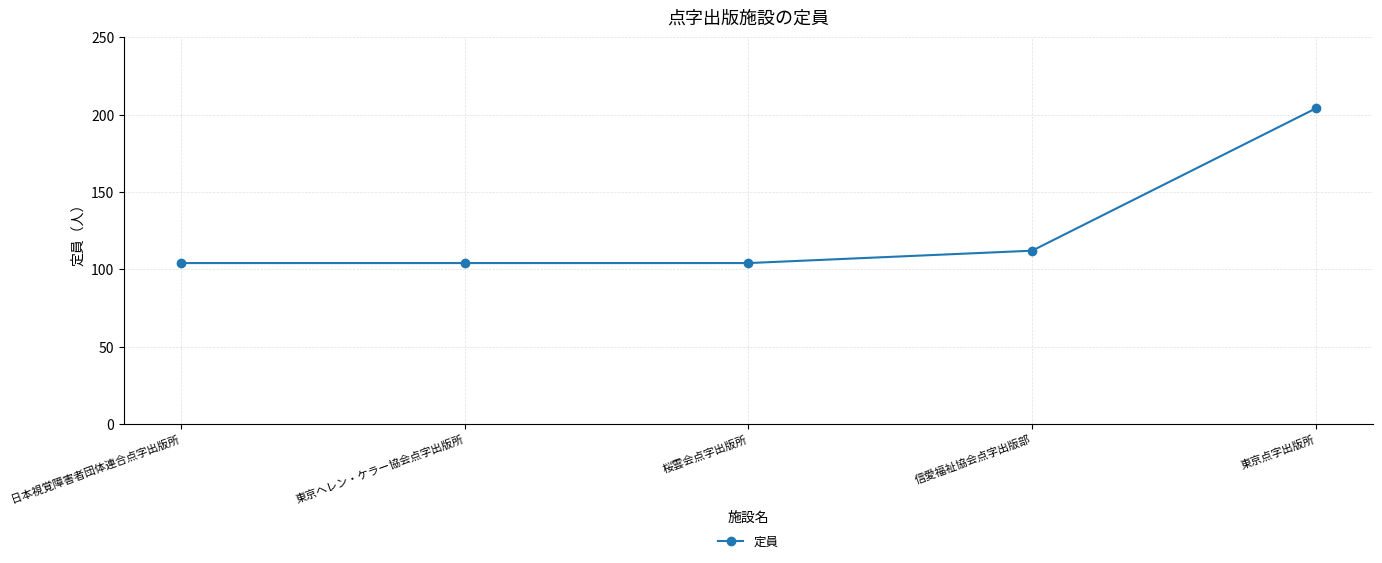

Which has a higher value, 東京点字出版所 or 桜雲会点字出版所?

東京点字出版所